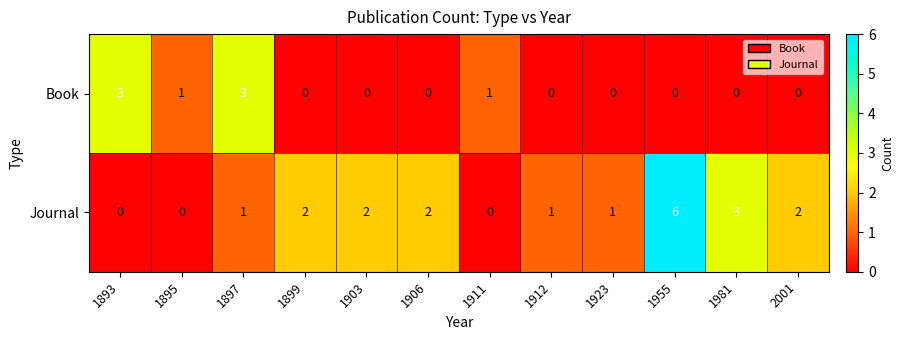

At which category is the sum across all series the highest?

1955